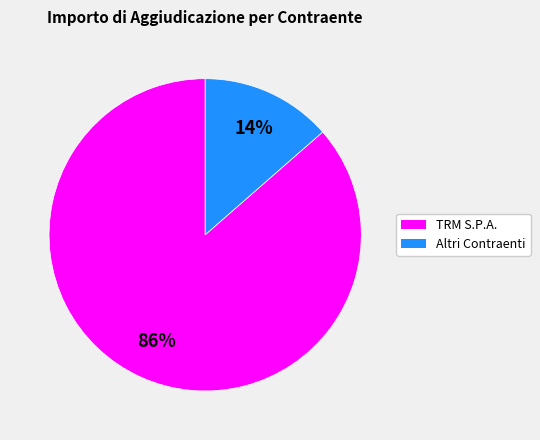

To the nearest percent, what portion does TRM S.P.A. represent?

86%